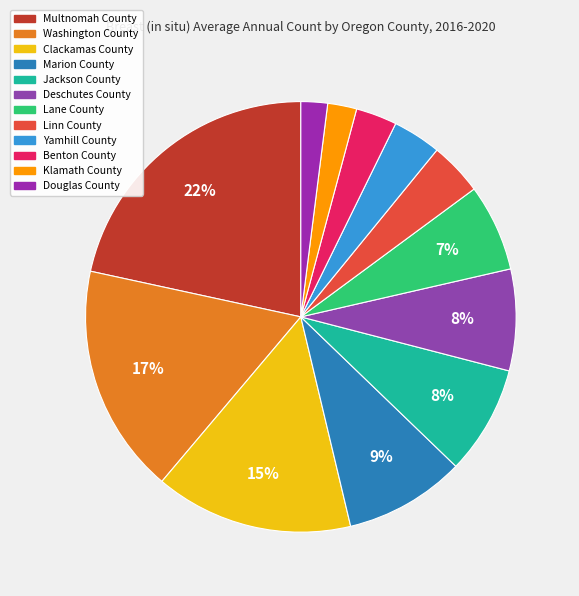

Count the number of slices in the pie.

12